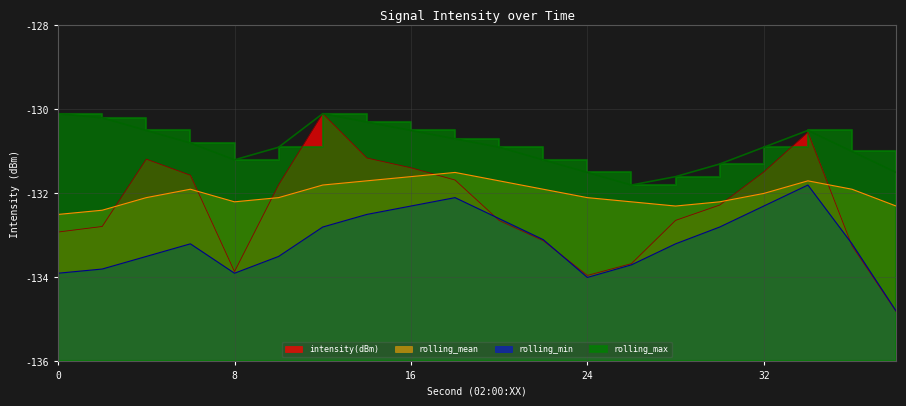

At which category is the sum across all series the highest?

34